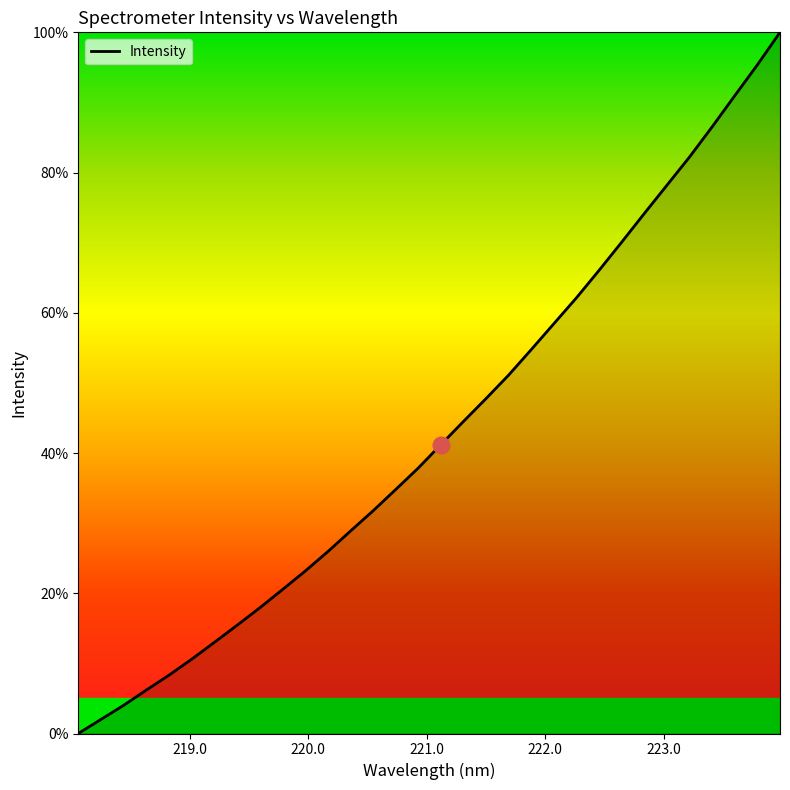

Count the number of values greater than 41.

16